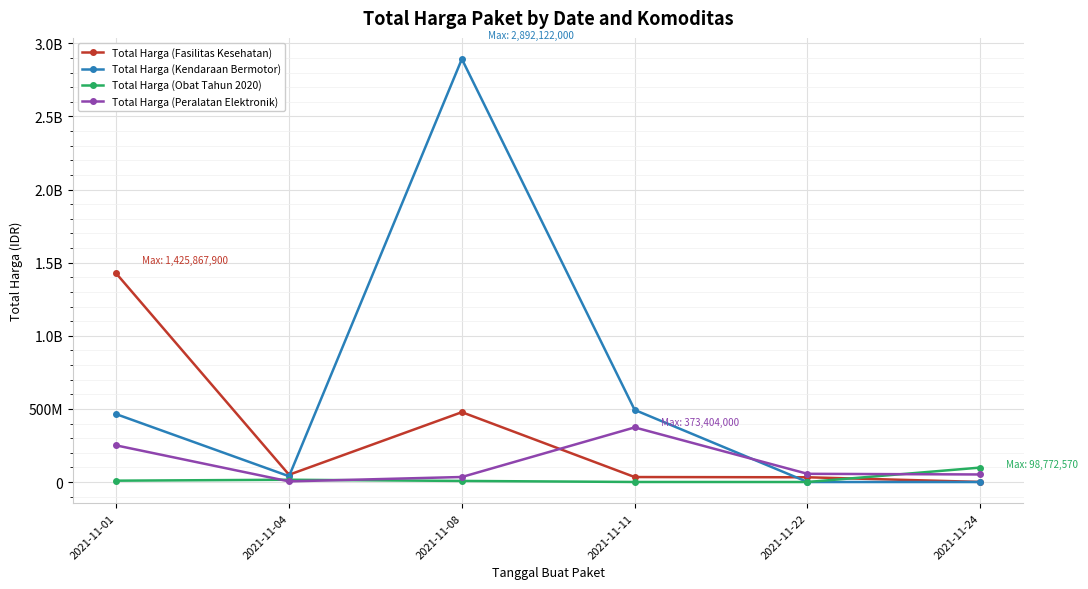

What is the total value across all series at 2021-11-22?

88672000